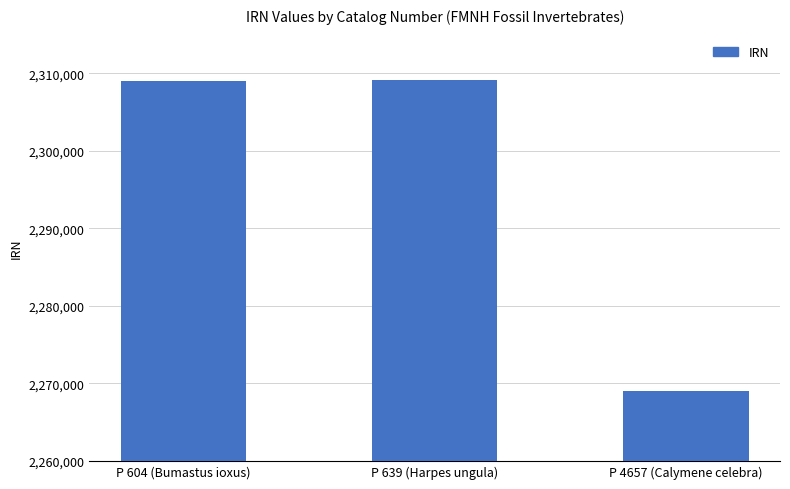

What is the label of the 3rd bar from the right?

P 604 (Bumastus ioxus)